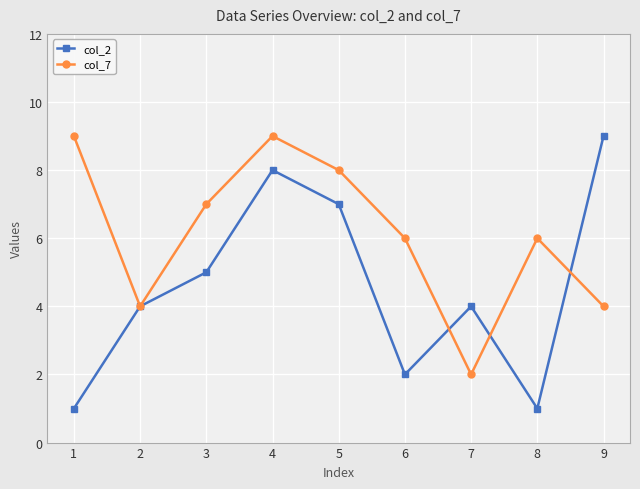

Which series has the largest total across all categories?

col_7